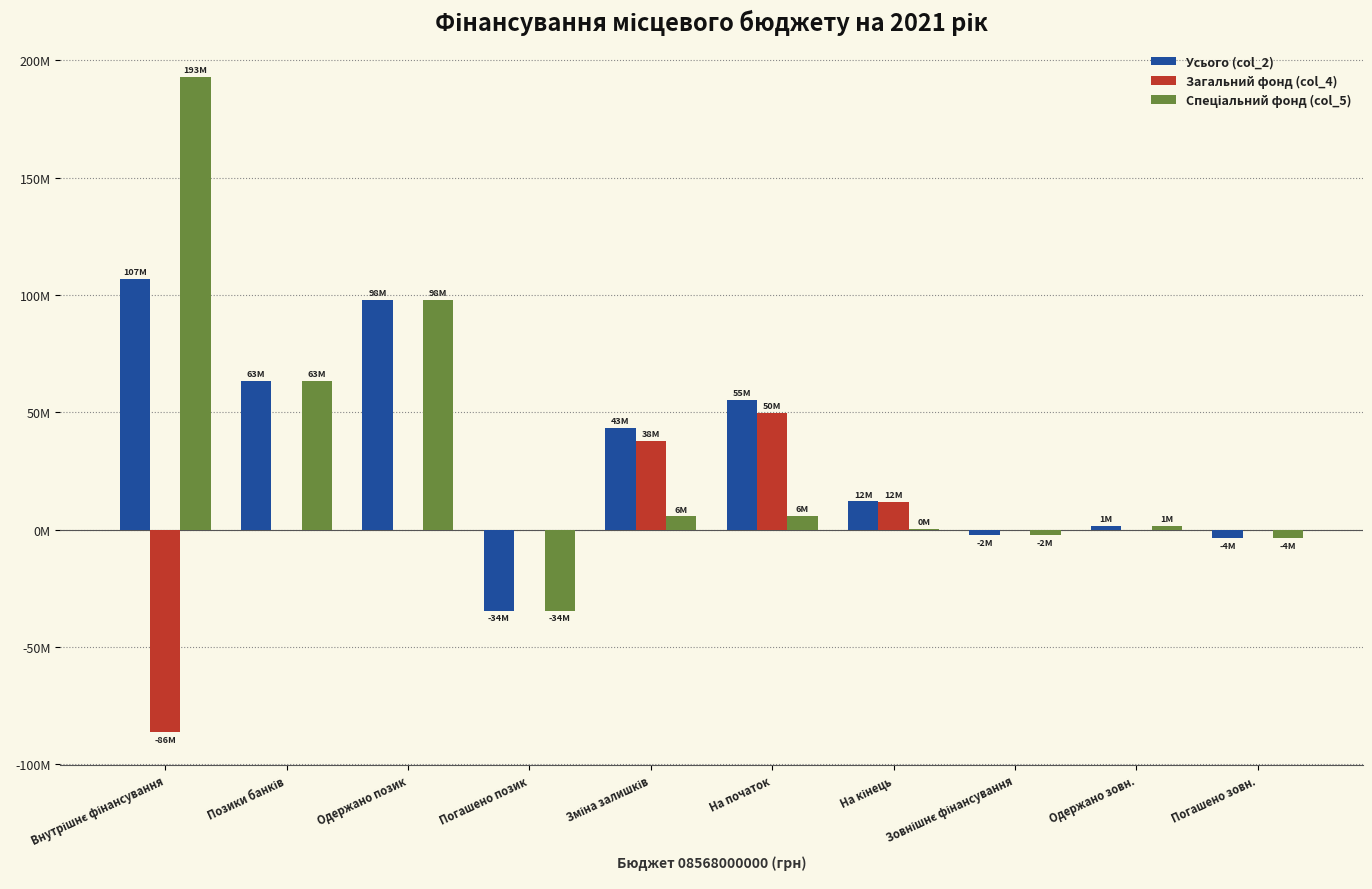

Where is Усього (col_2) nearest to the value 36144722?

Зміна залишків